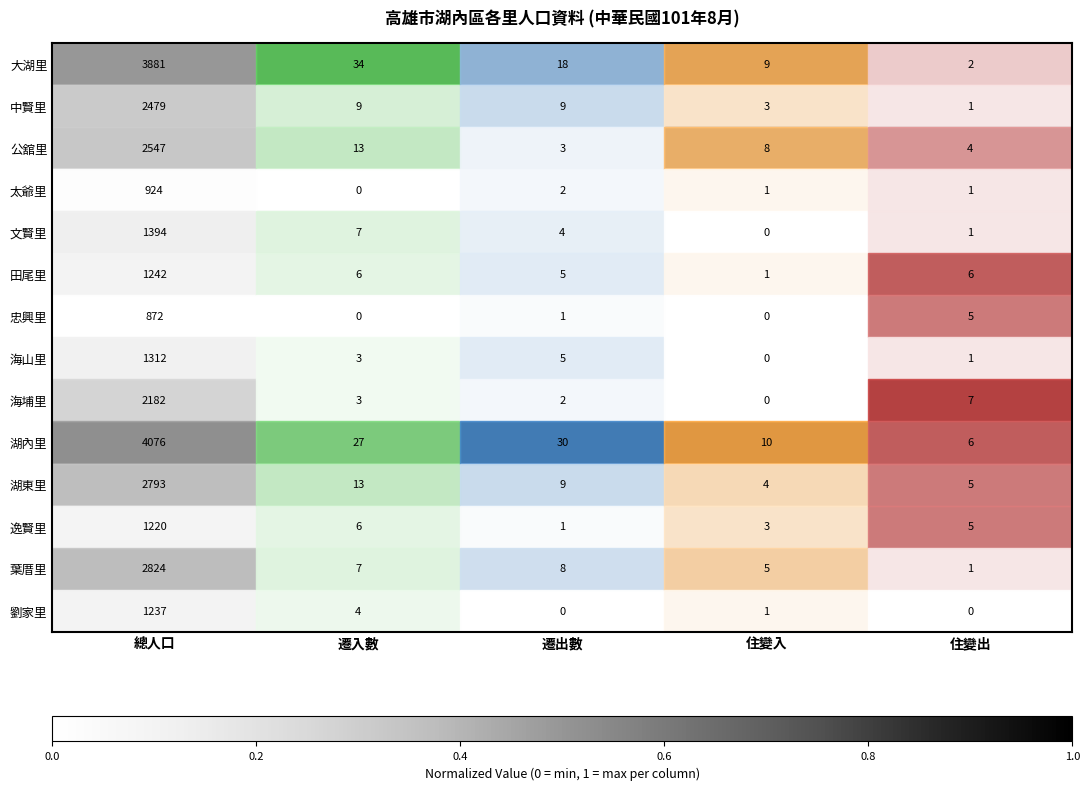

Is the value of 忠興里 at 住變出 greater than the value of 逸賢里 at 住變入?

Yes